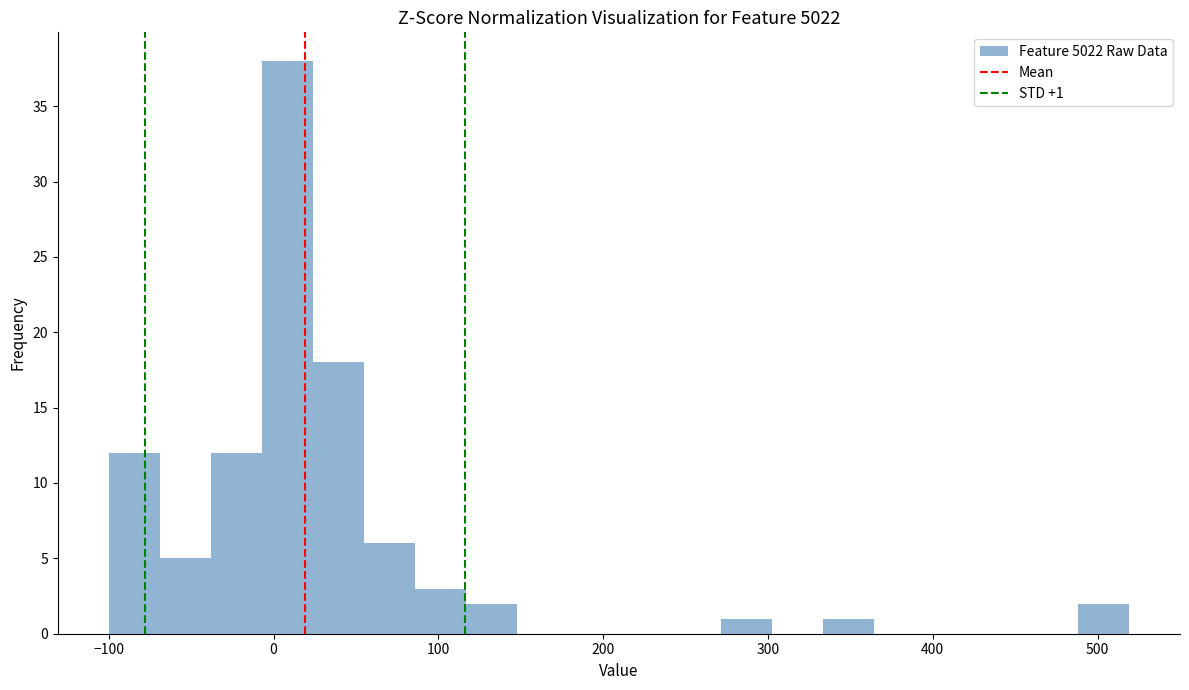

Around what value on the x-axis is the tallest bar? Give the approximate position of its centre, as read against the axis.

10